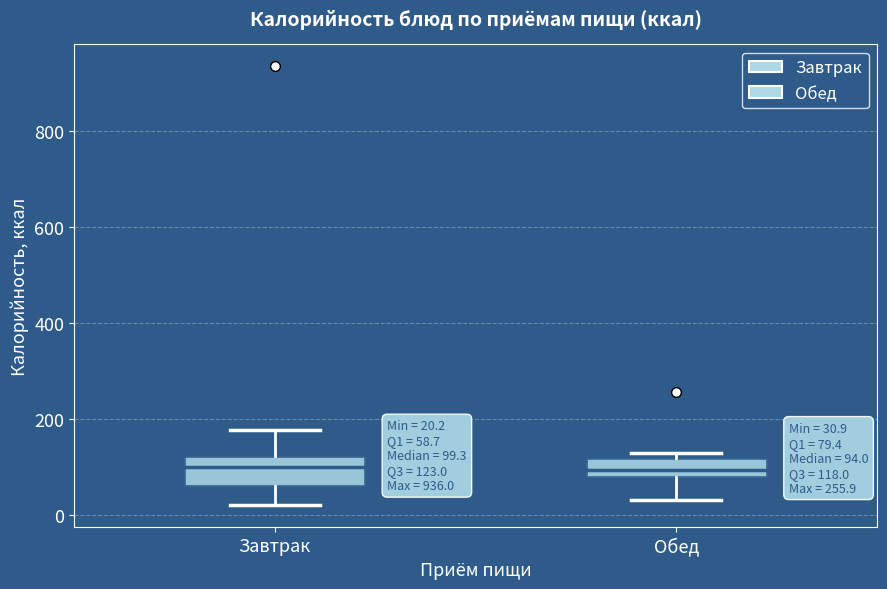

Which box is the tallest, from its lower edge to its upper edge?

Завтрак